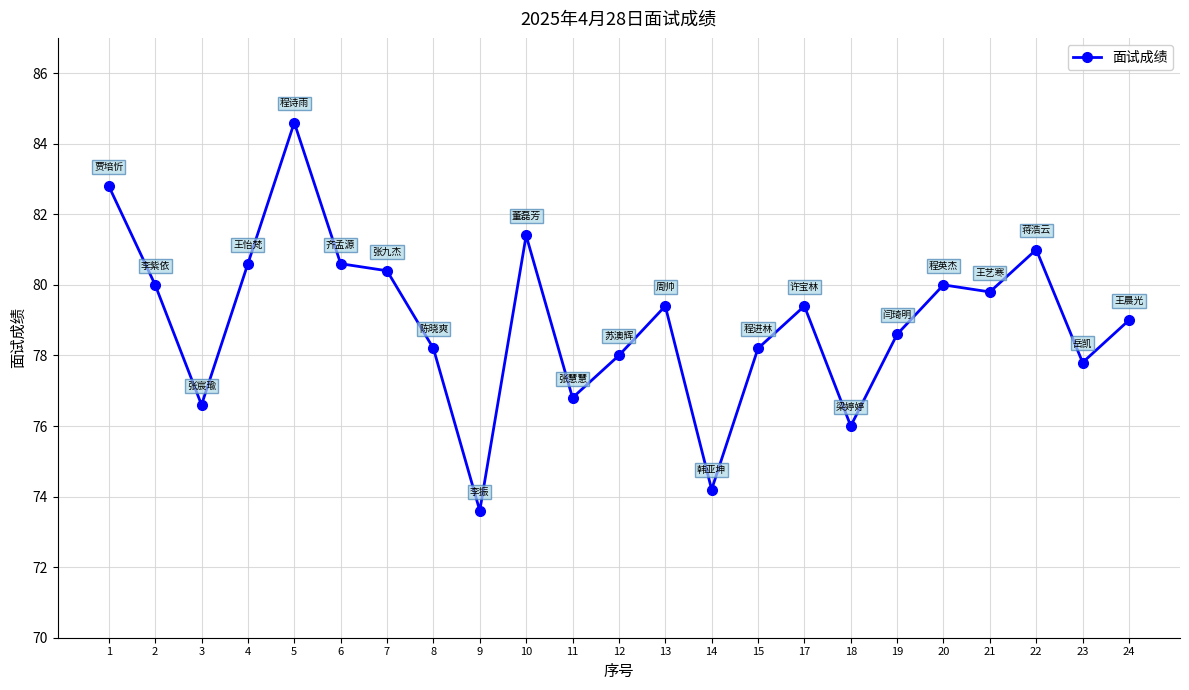

What is the change in value from 19 to 23?

-0.8